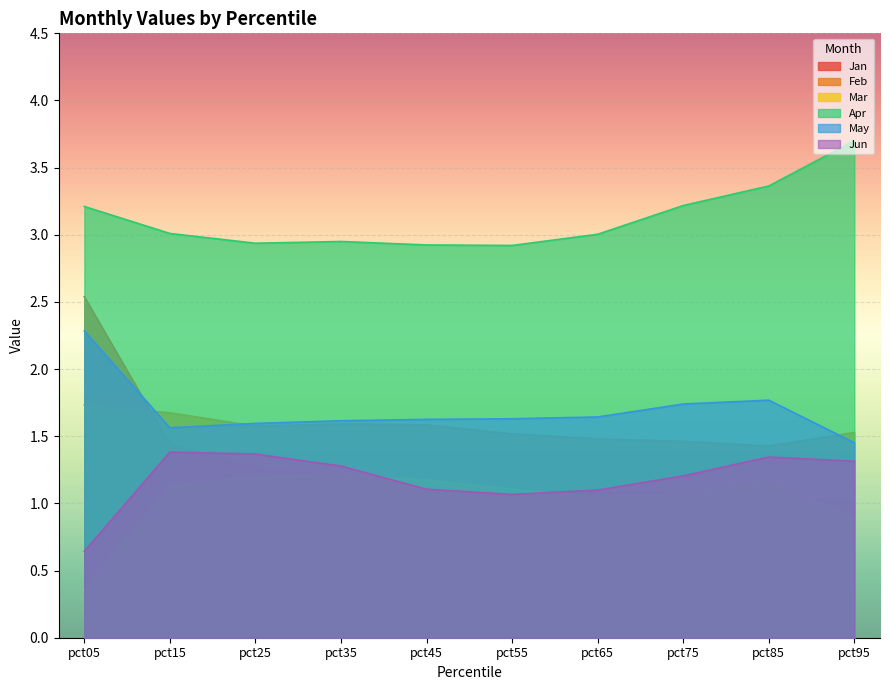

What is the spread (max minus min) of values at pct95?

3.0